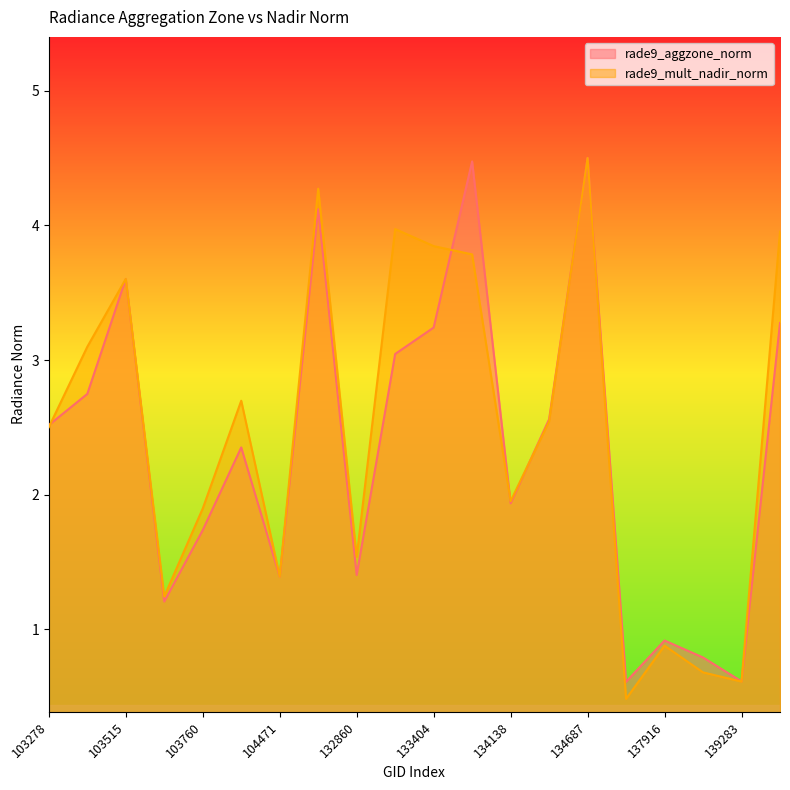

Is it true that rade9_aggzone_norm equals 0.9 at 133404?

False